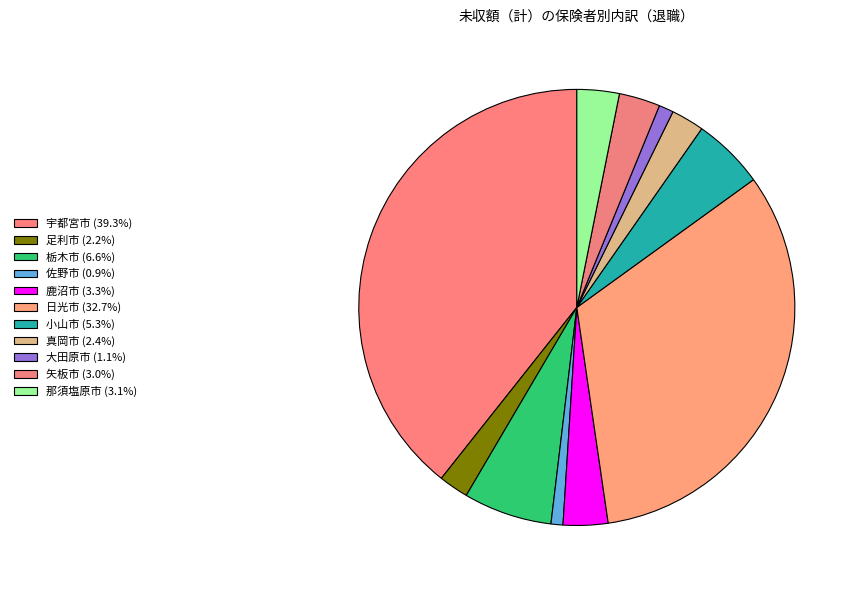

How many segments does this pie chart have?

11